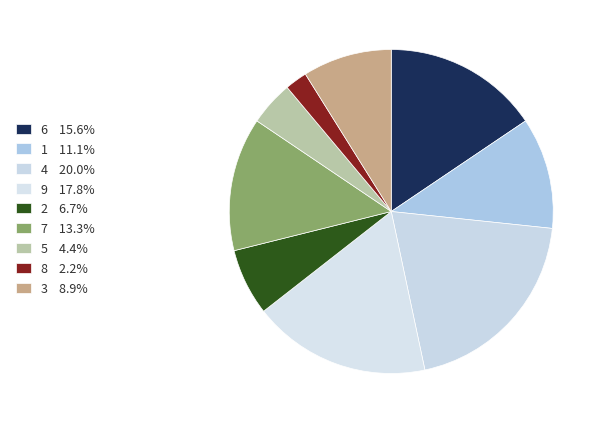

How many slices are in this pie chart?

9